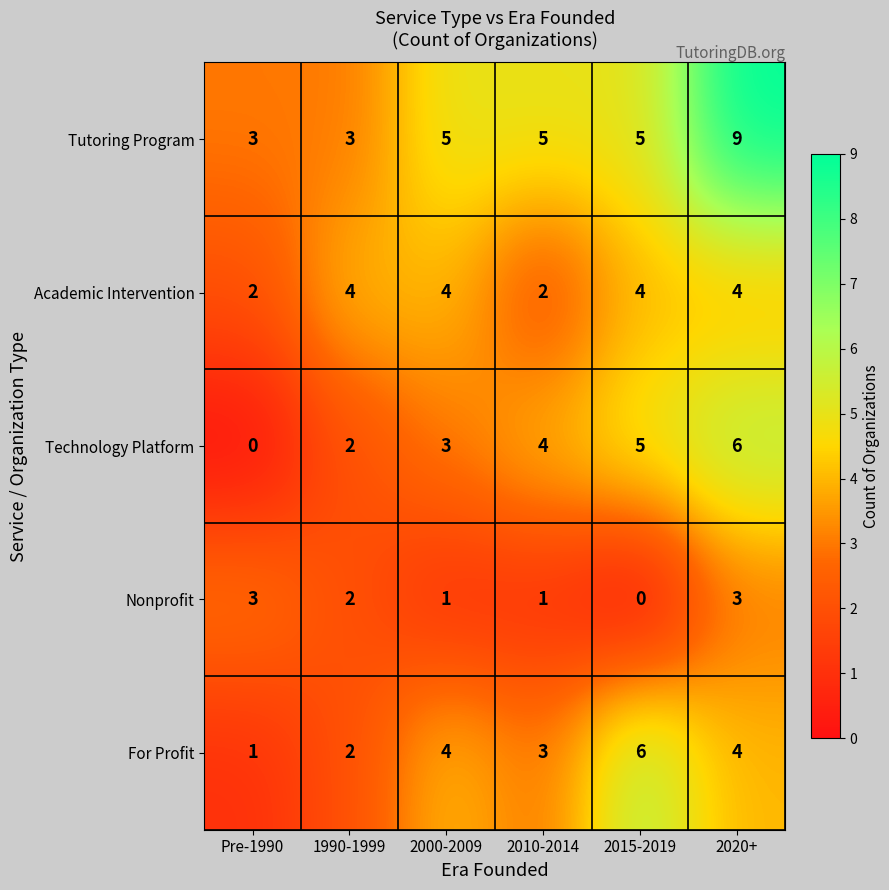

How many Academic Intervention values are between 2 and 4?

6